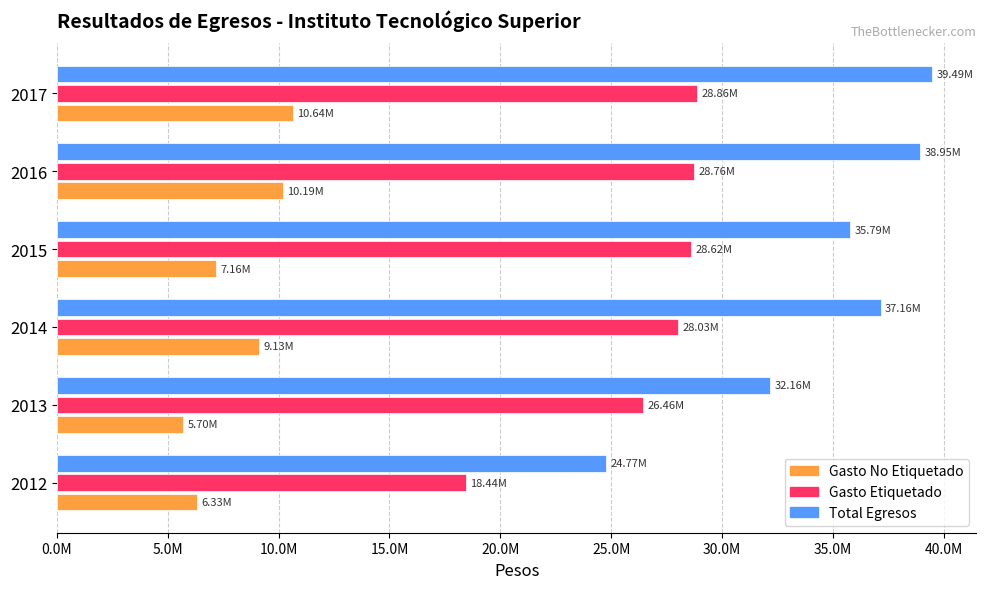

What are all the series names shown in the legend?

Gasto No Etiquetado, Gasto Etiquetado, Total Egresos